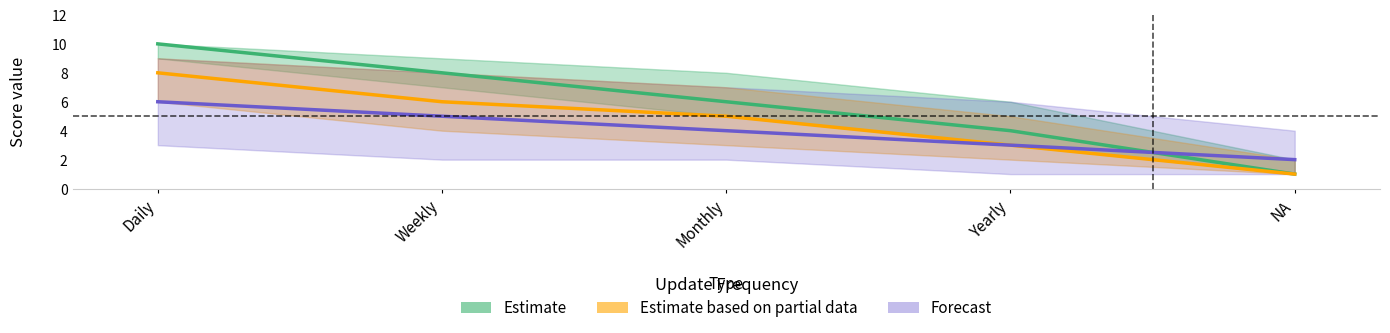

Rank the series at Daily from lowest to highest value.

Forecast, Estimate based on partial data, Estimate